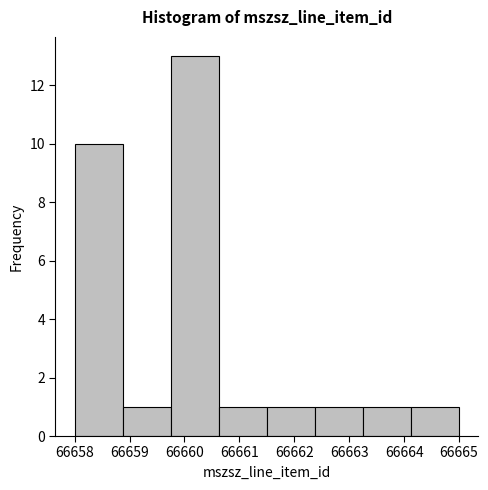

What is the height of the bar covering 66660.6 to 66661.5 on the x-axis? Neither the bar edges nor the heights are printed on the chart, so give them approximately, as read against the axes.

1